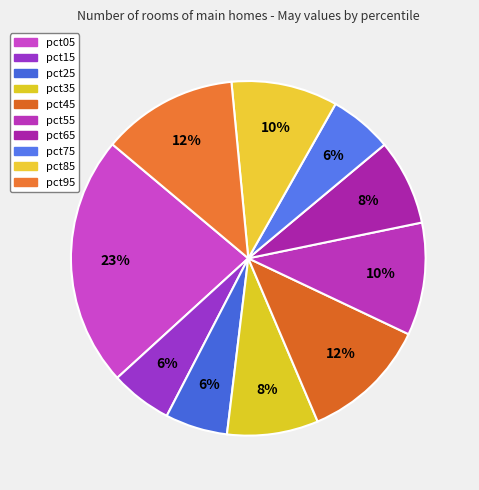

To the nearest percent, what portion does pct45 represent?

12%